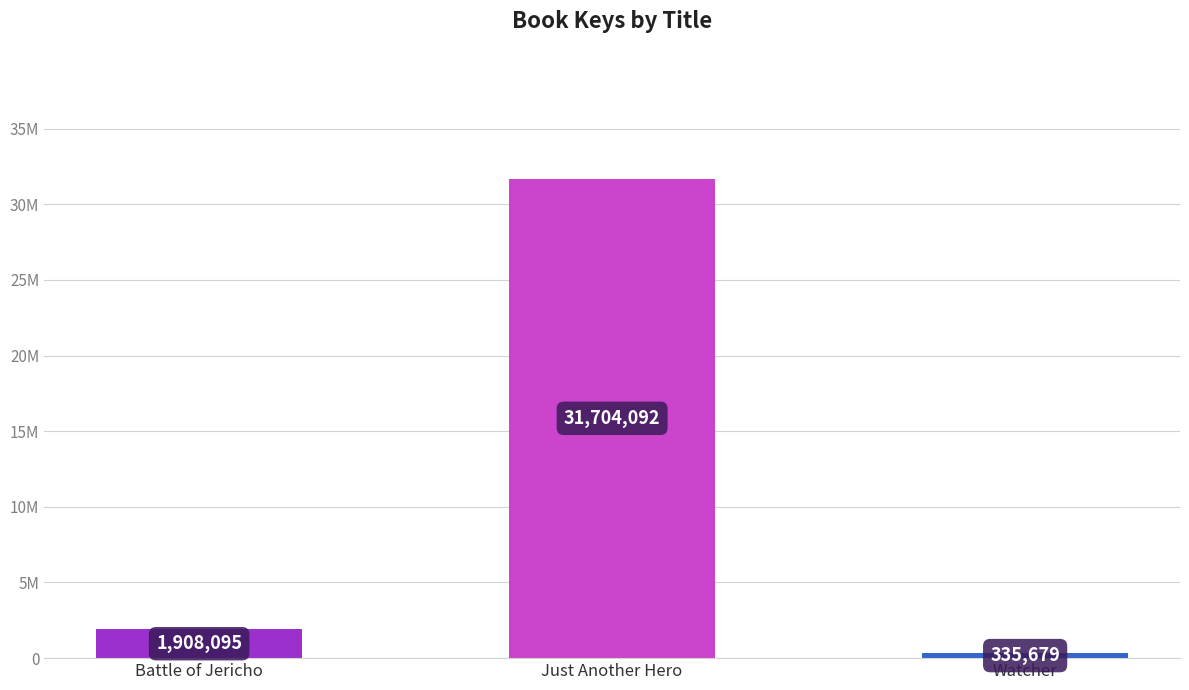

Which label corresponds to the largest value in the chart?

Just Another Hero